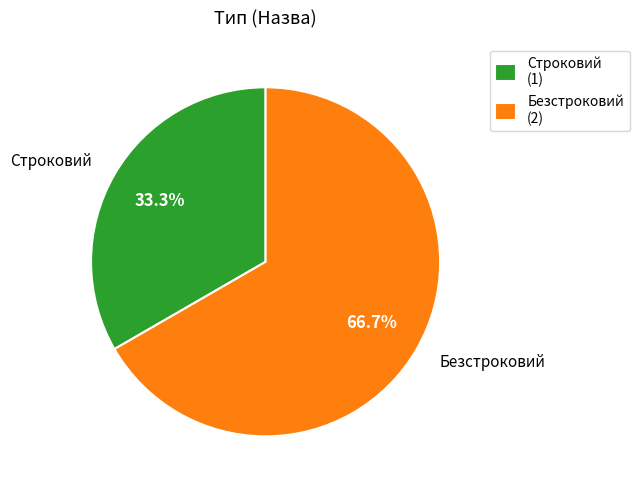

Is the sum of Безстроковий and Строковий greater than half?

Yes